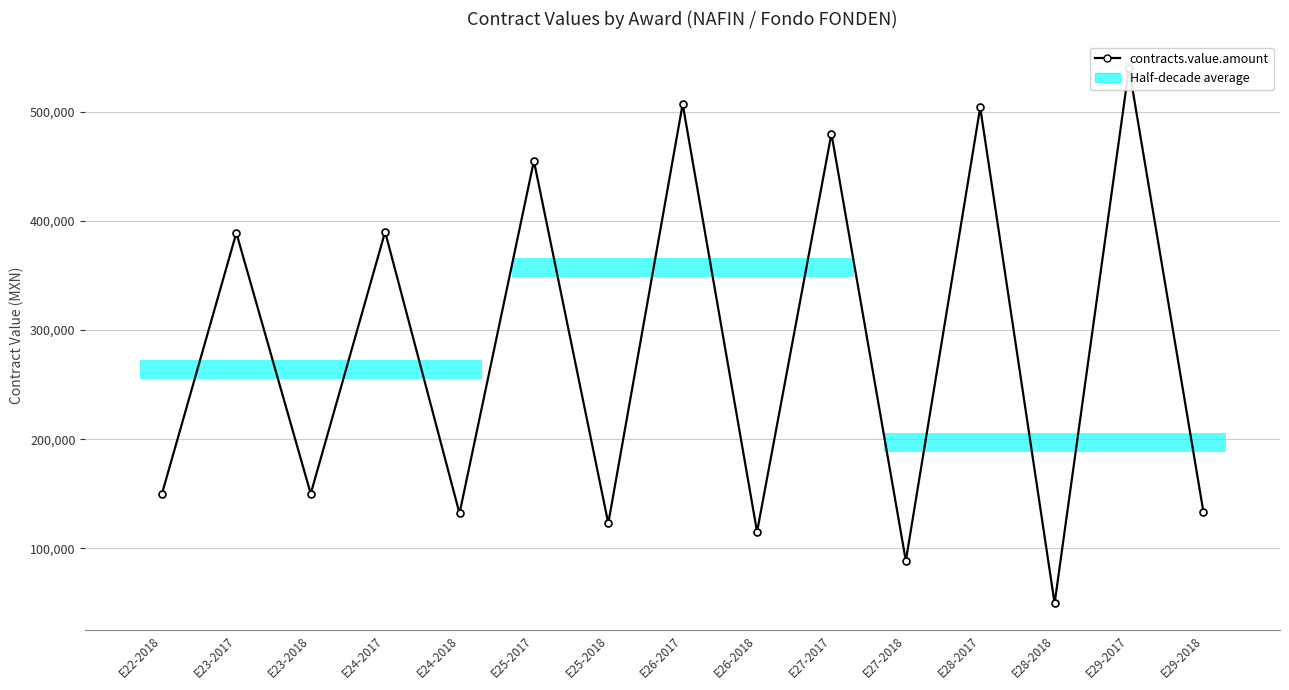

True or false: the data shows 35999 at E22-2018.

False